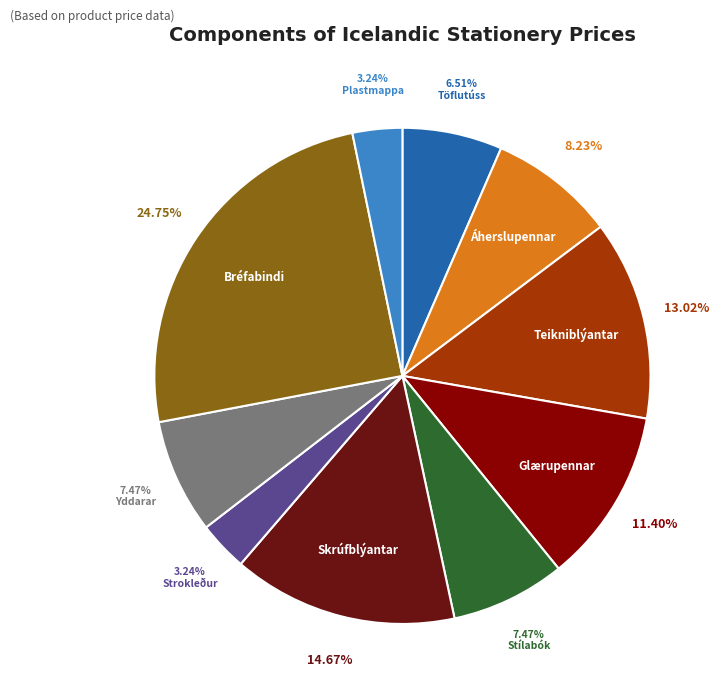

Is there a majority slice in this chart?

No